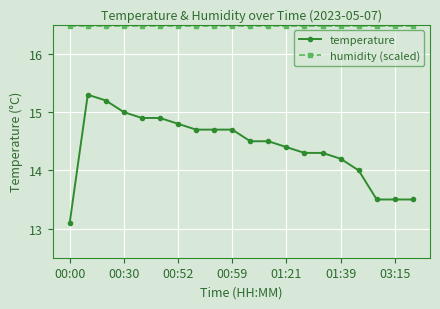

What is the greatest value displayed?

16.5